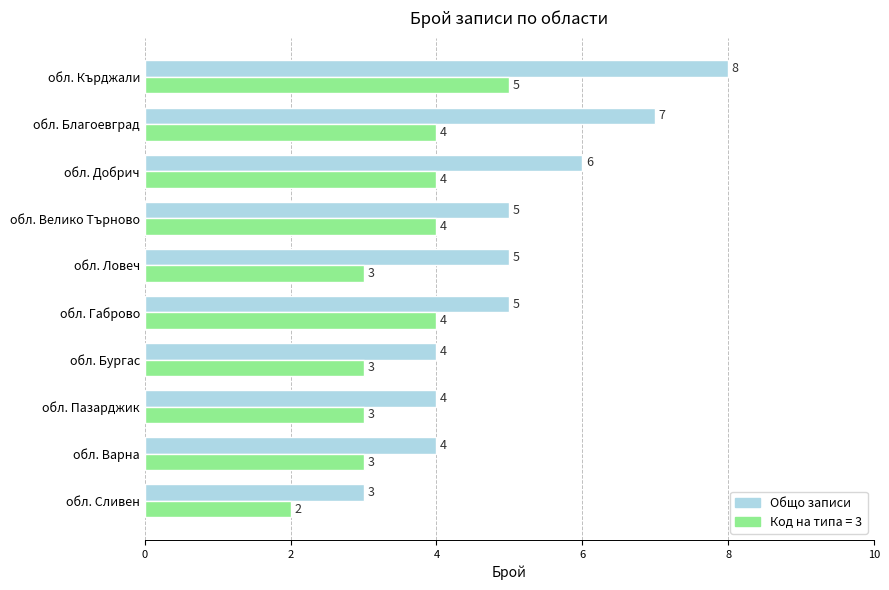

What is the minimum value shown in the chart?

2